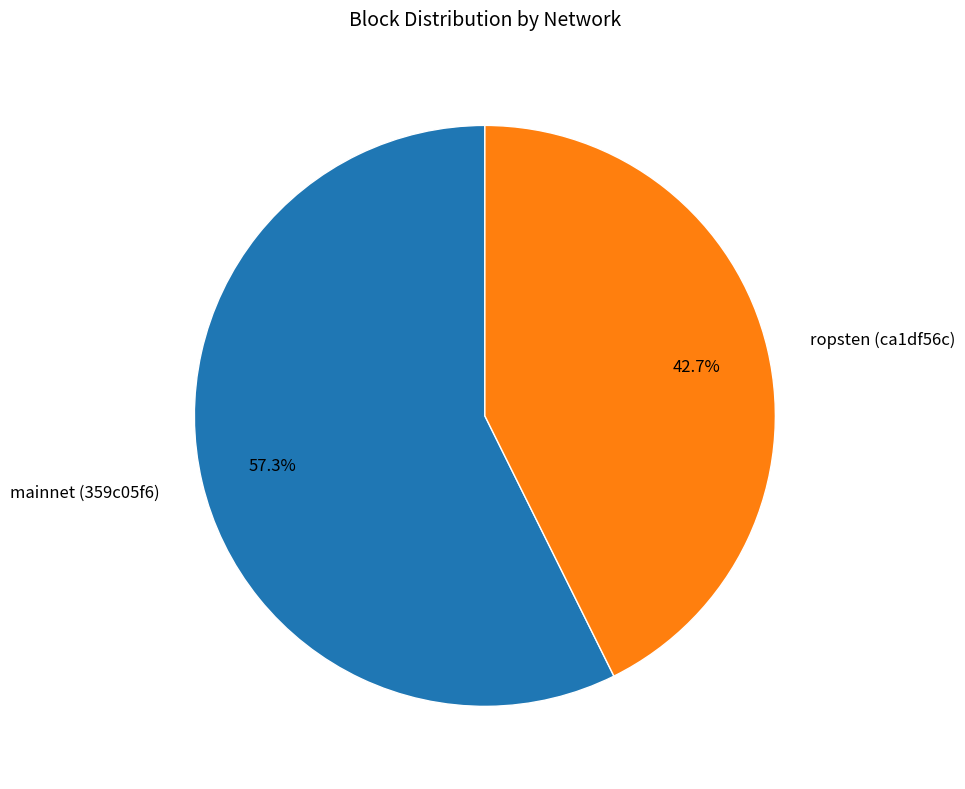

Is there a majority slice in this chart?

Yes